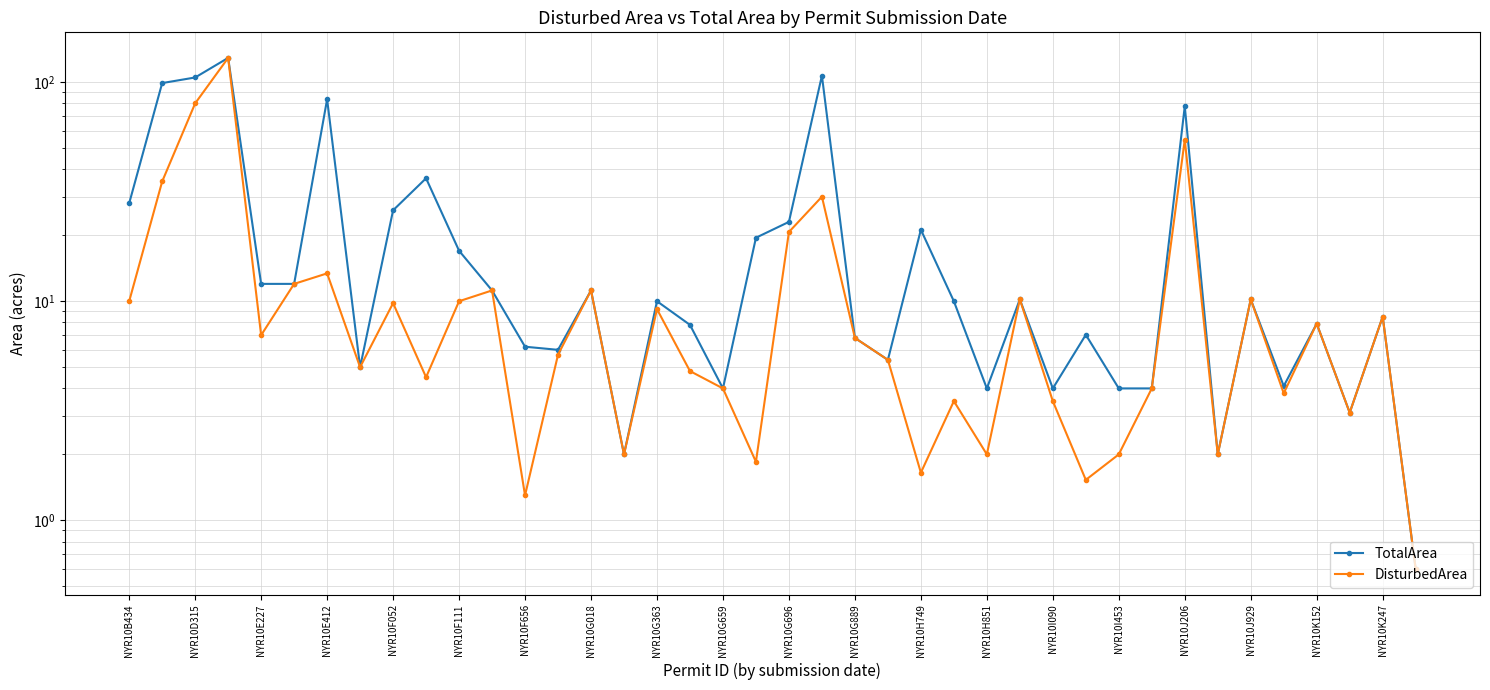

True or false: DisturbedArea and TotalArea cross at least once.

False